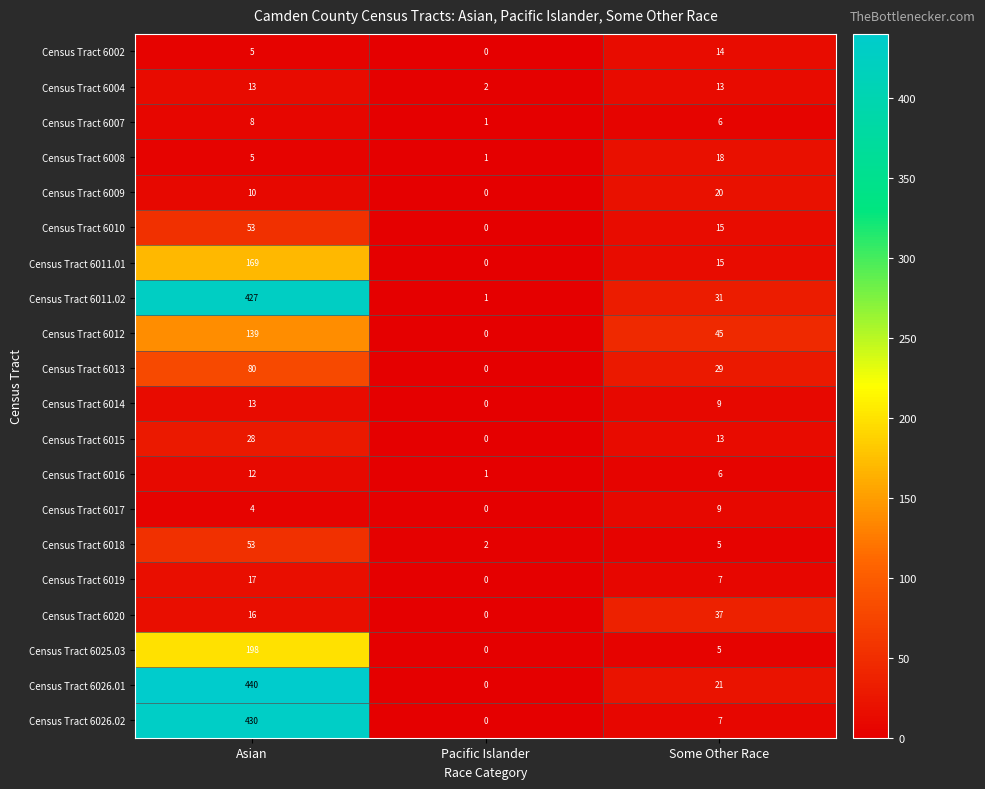

How many data points does each series have?

3